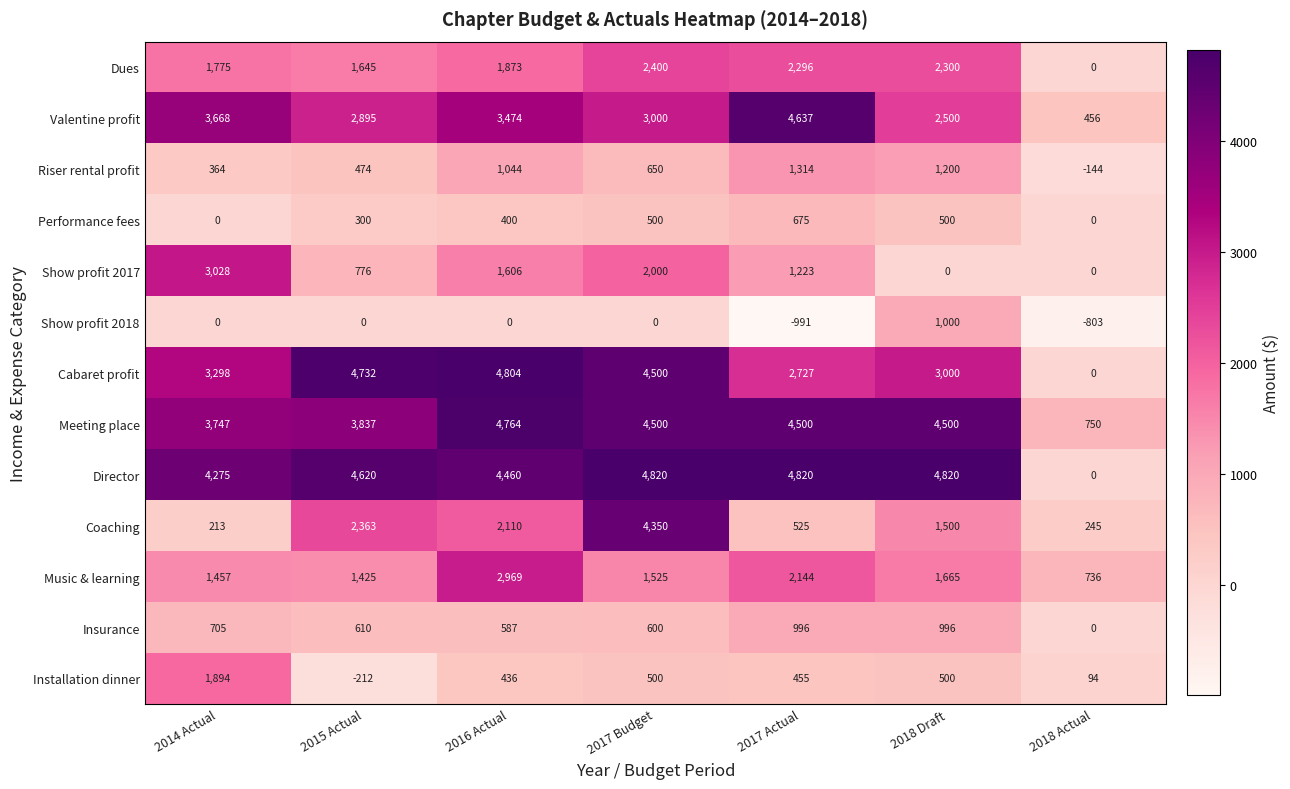

At which category is the sum across all series the highest?

2017 Budget